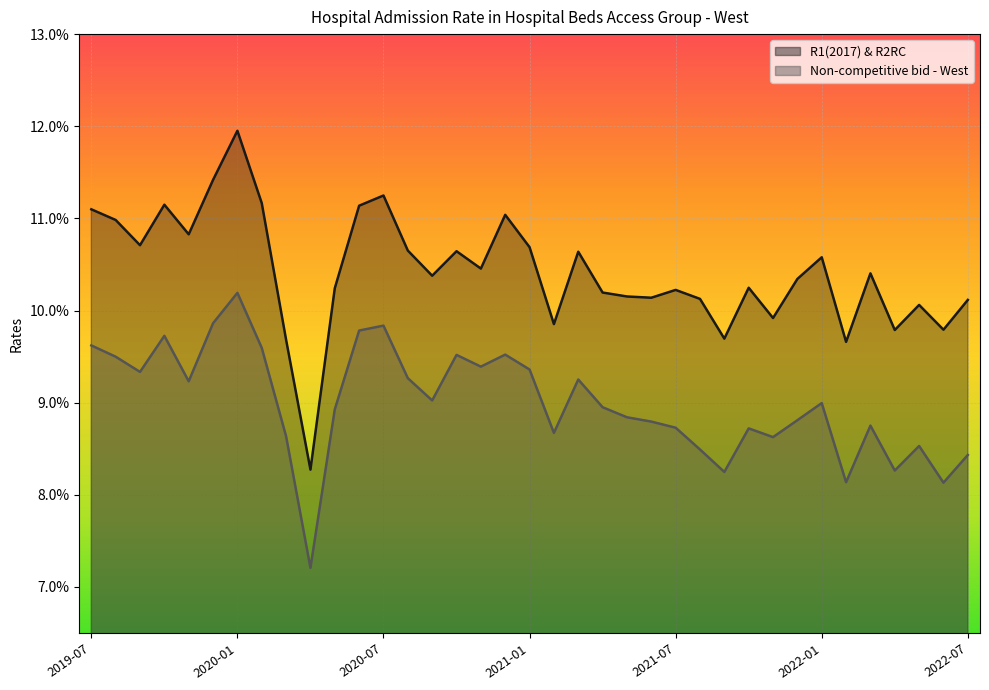

At which category does the chart reach its peak across all series?

2020-01